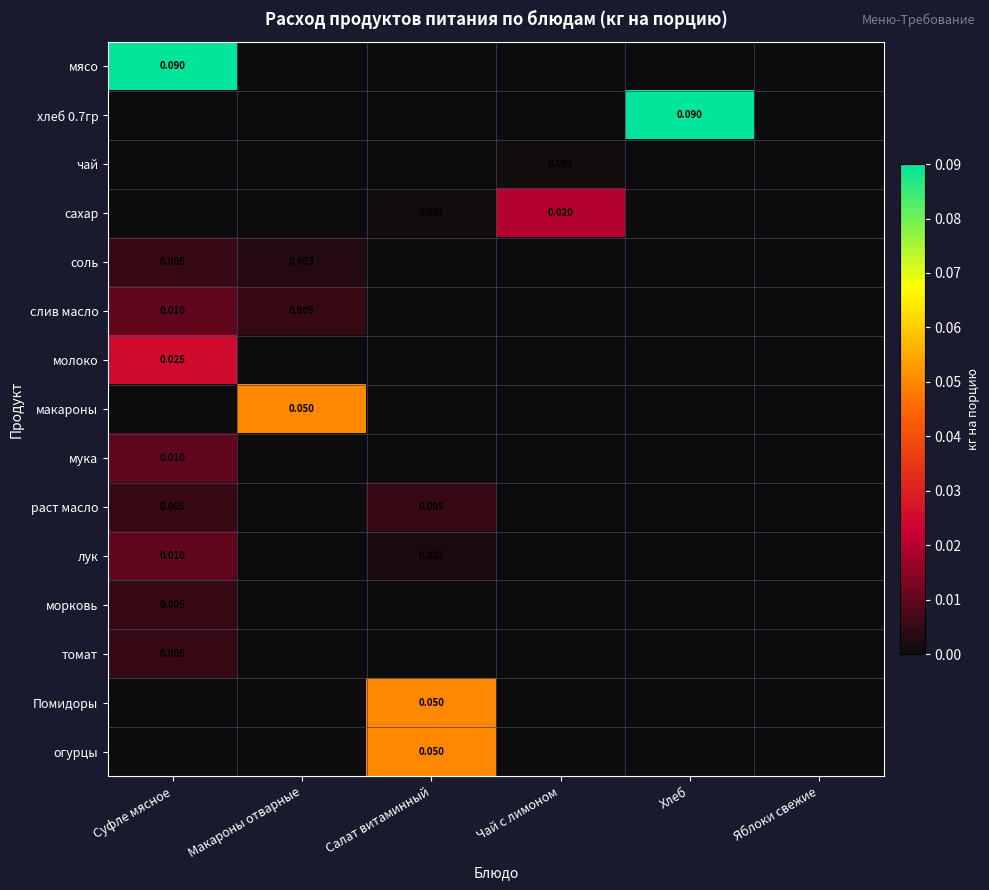

Is the value of хлеб 0.7гр at Суфле мясное greater than the value of томат at Салат витаминный?

No